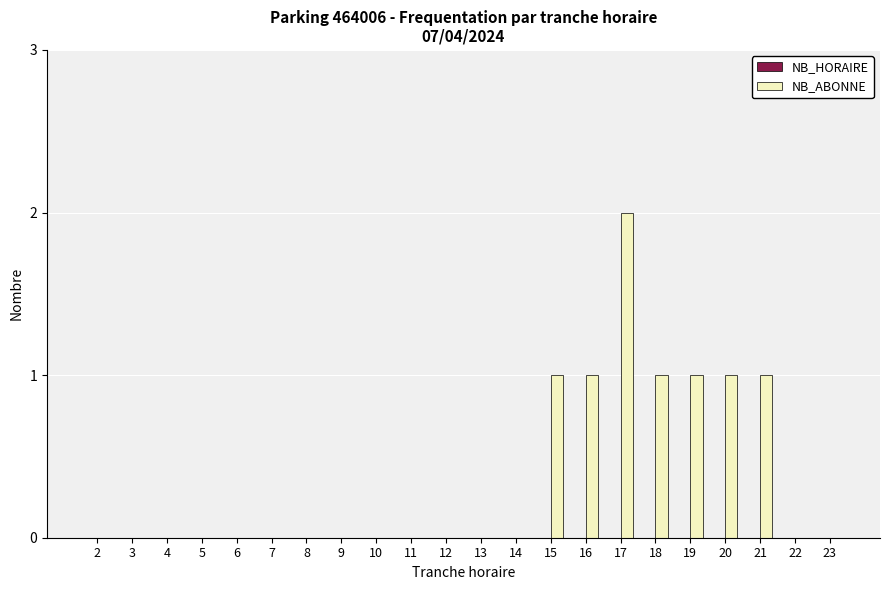

Approximately how many times larger is the value at 15 compared to 17?

0.5